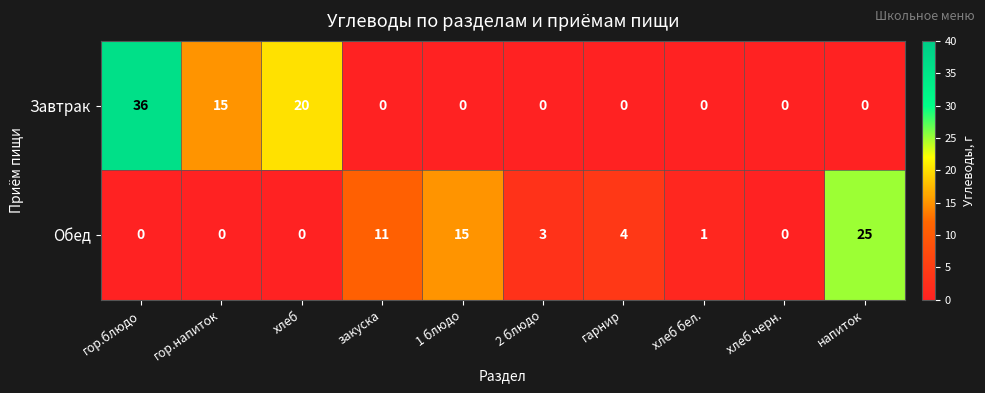

What is the difference between the second highest and minimum values in the Обед series?

15